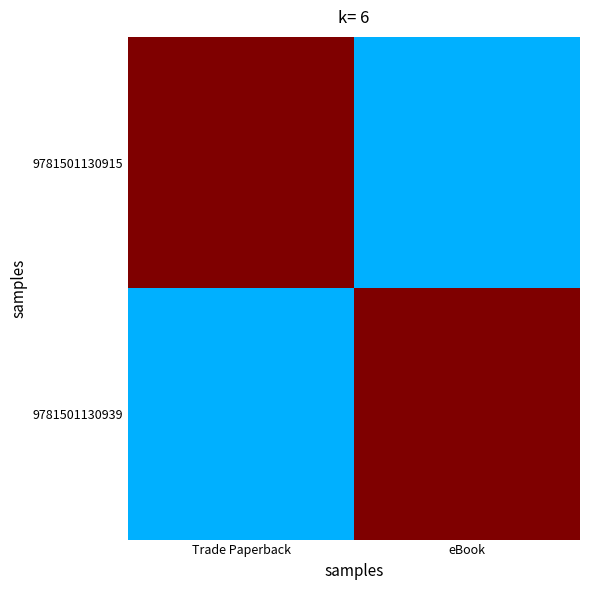

Which series has the largest range (max minus min)?

9781501130915